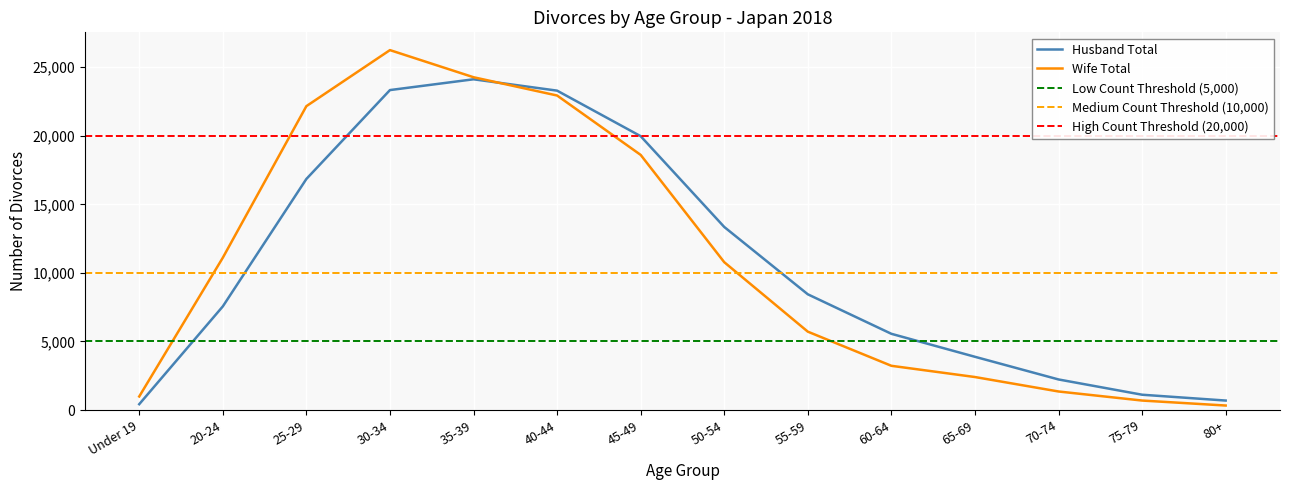

What position from the left is 65-69?

11